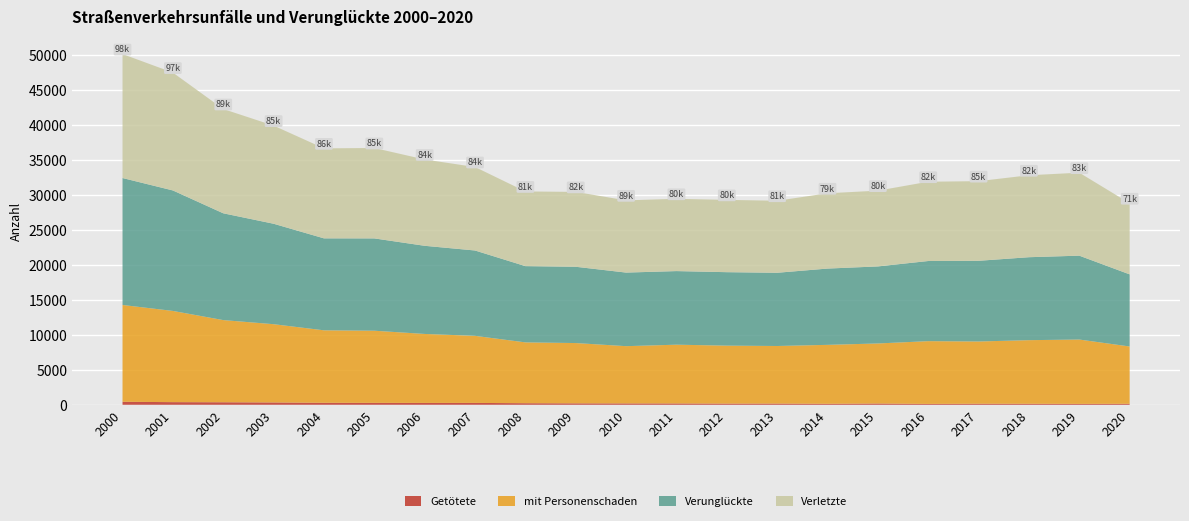

Reading left to right, what are all the values shown in this chart?

Unfälle insgesamt: 98702	97057	89783	85663	86771	85298	84675	84105	81255	82889	89629	80574	80854	81165	79286	80976	82612	85451	82462	83954	71893
mit Personenschaden: 13830	13029	11738	11179	10355	10307	9854	9581	8690	8613	8179	8395	8280	8225	8419	8578	8965	8891	9085	9193	8184
mit nur Sachschaden: 84872	84028	78045	74484	76416	74991	74821	74524	72565	74276	81450	72179	72574	72940	70867	72398	73647	76560	73377	74761	63709
Verunglückte: 18133	17209	15254	14348	13135	13186	12591	12191	10891	10896	10510	10512	10493	10459	10895	11003	11447	11525	11849	11979	10301
Getötete: 425	375	358	330	280	270	262	264	222	202	192	187	166	170	139	179	121	148	143	125	140
Verletzte: 17708	16834	14896	14018	12855	12916	12329	11927	10669	10694	10318	10325	10327	10289	10756	10824	11326	11377	11706	11854	10161